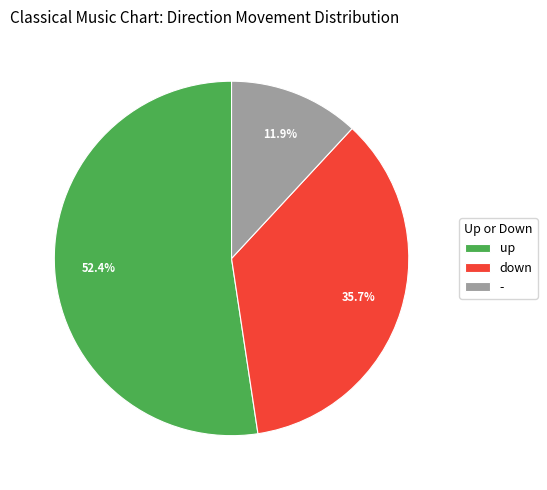

How many slices are in this pie chart?

3